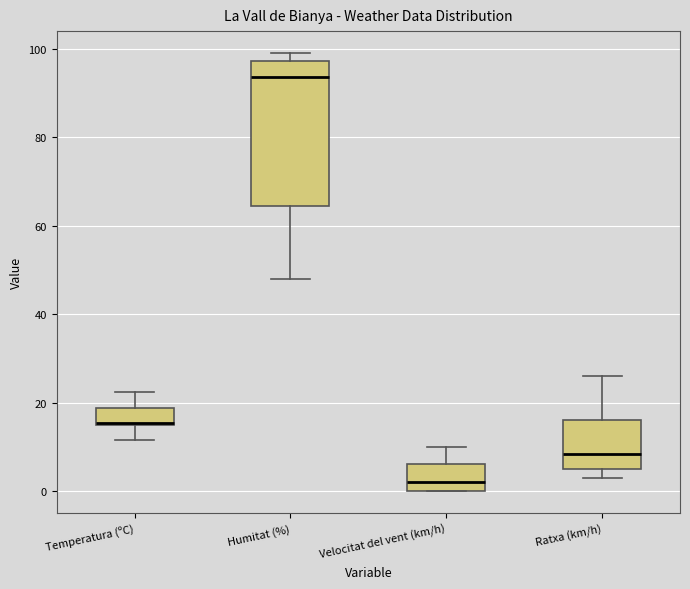

Which box is the tallest, from its lower edge to its upper edge?

Humitat (%)